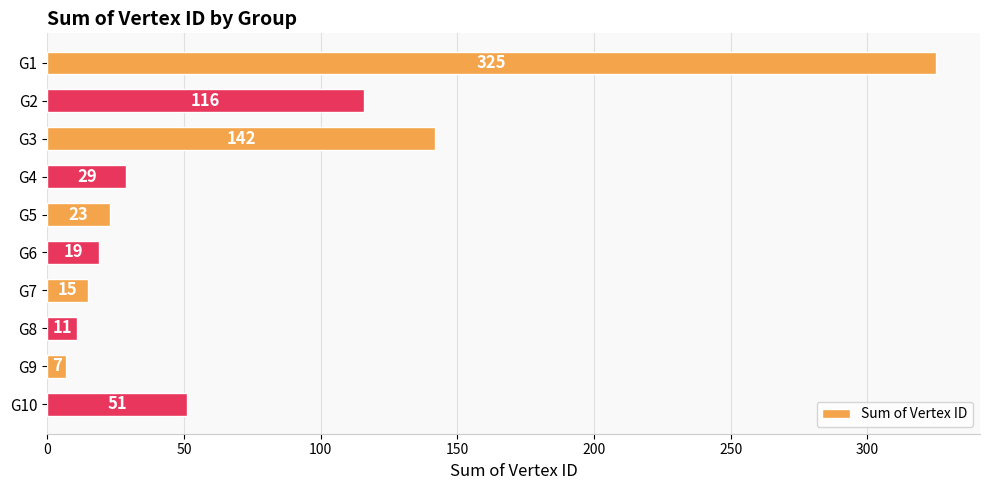

Between G8 and G6, which is larger?

G6